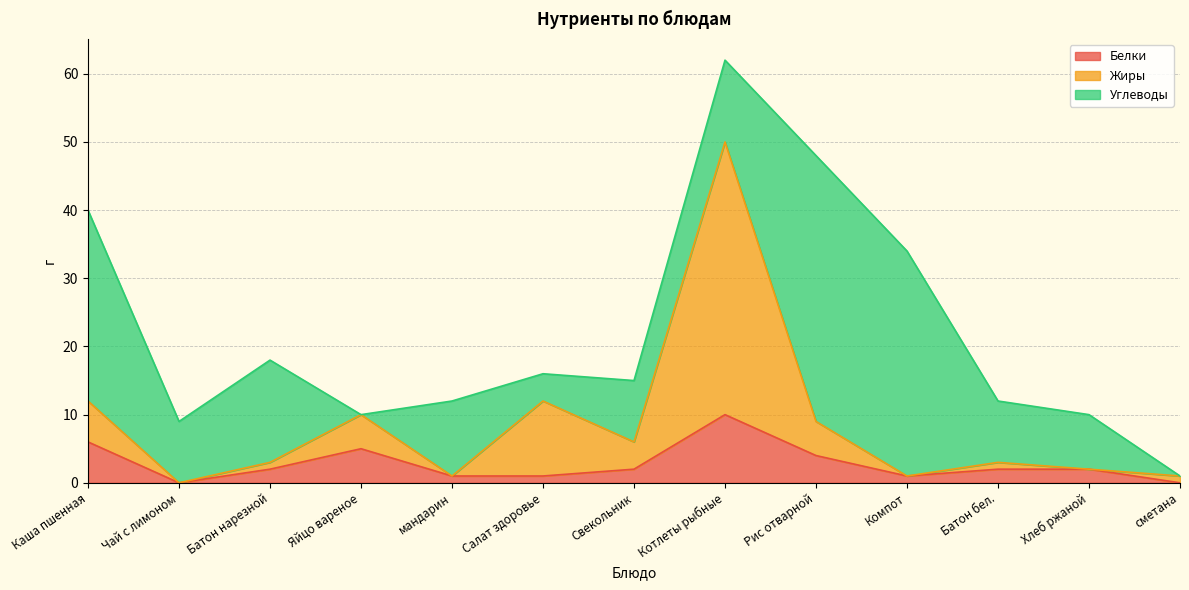

What is the difference between the second highest and minimum values in the Белки series?

6